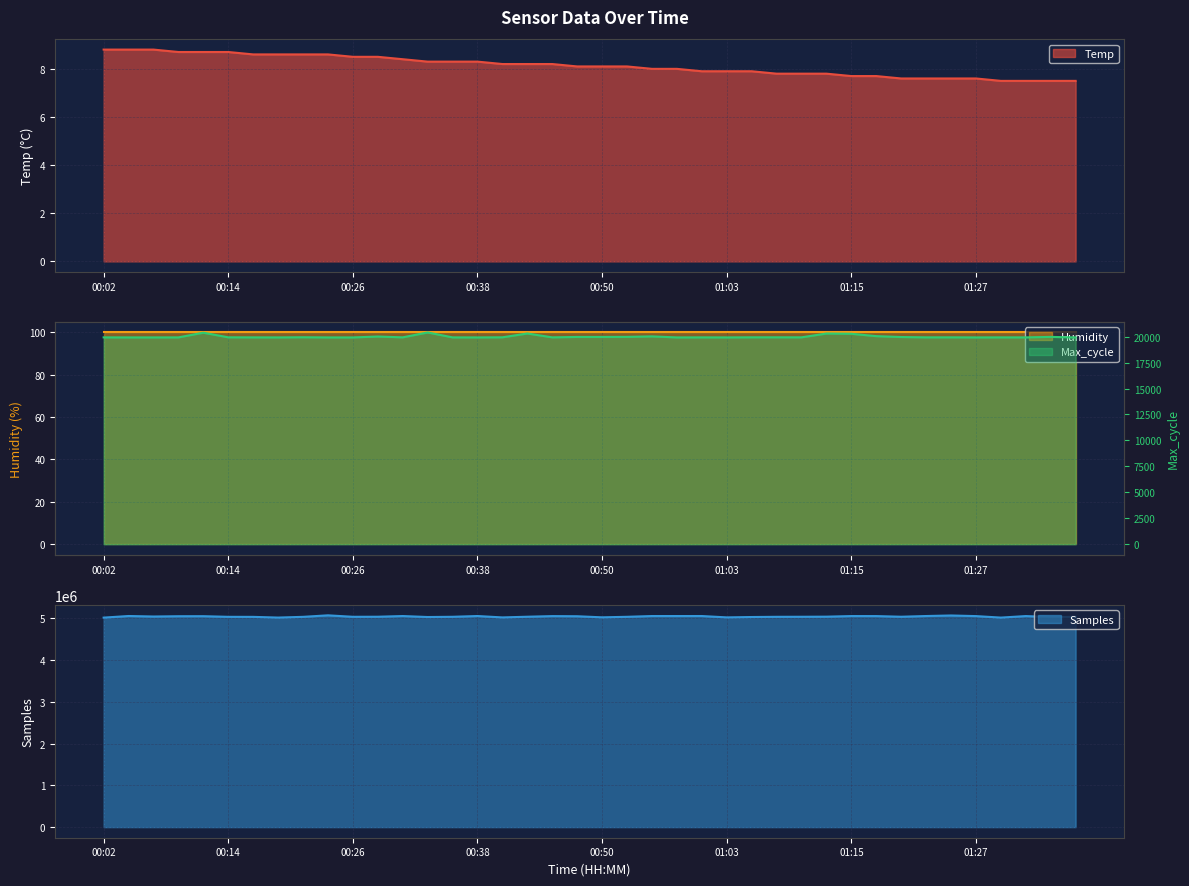

How many data points in Max_cycle are less than 19929?

20